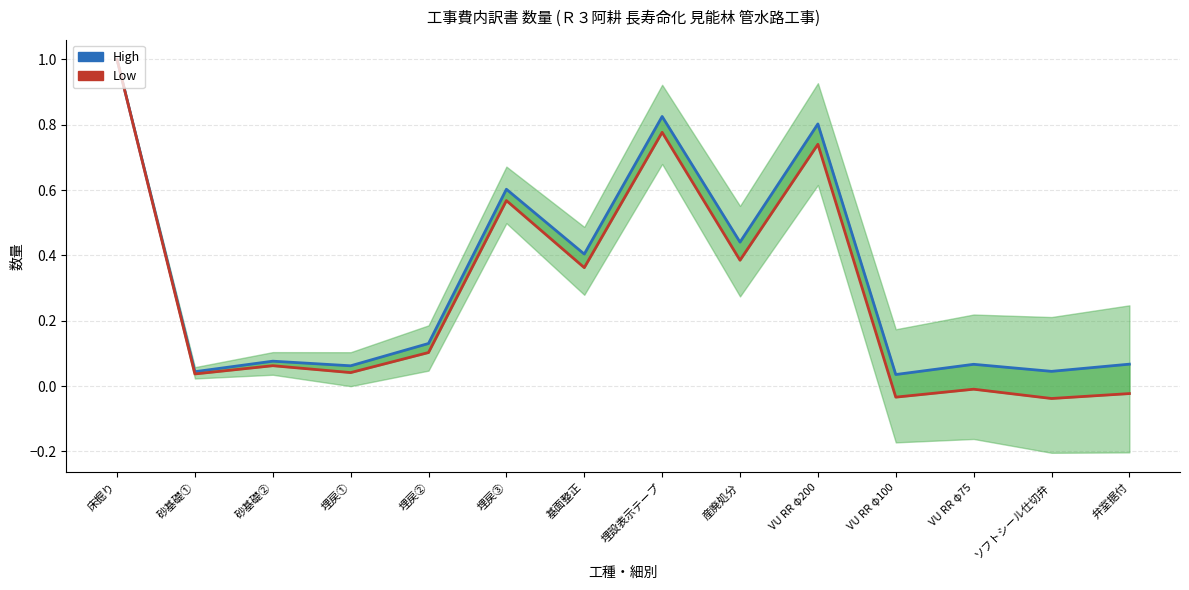

Reading left to right, list all the values displayed in this chart.

High: 床掘り=1.0	砂基礎①=0.0	砂基礎②=0.1	埋戻①=0.1	埋戻②=0.1	埋戻③=0.6	基面整正=0.4	埋設表示テープ=0.8	産廃処分=0.4	VU RR φ200=0.8	VU RR φ100=0.0	VU RR φ75=0.1	ソフトシール仕切弁=0.0	弁室据付=0.1
Low: 床掘り=1.0	砂基礎①=0.0	砂基礎②=0.1	埋戻①=0.0	埋戻②=0.1	埋戻③=0.6	基面整正=0.4	埋設表示テープ=0.8	産廃処分=0.4	VU RR φ200=0.7	VU RR φ100=-0.0	VU RR φ75=-0.0	ソフトシール仕切弁=-0.0	弁室据付=-0.0